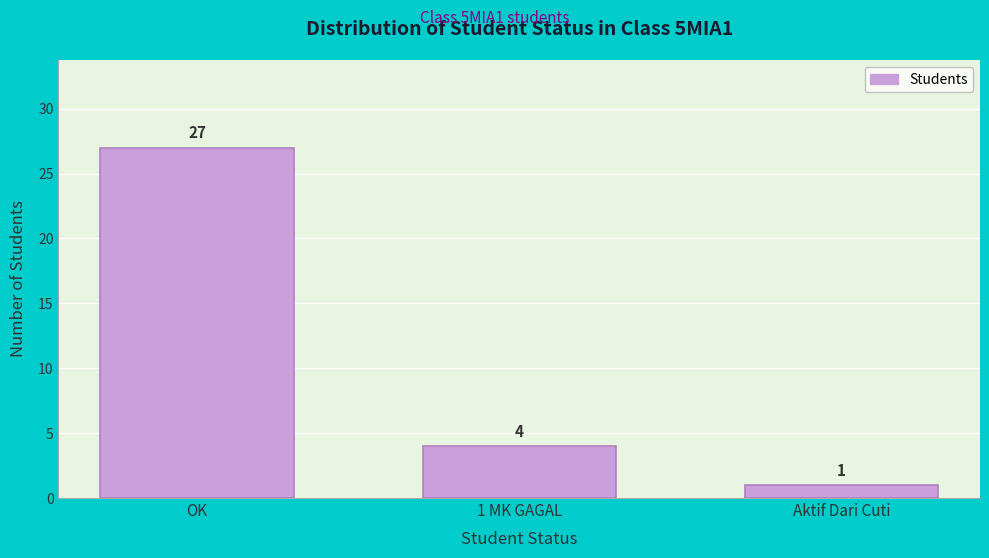

Reading left to right, what are all the values shown in this chart?

OK=27	1 MK GAGAL=4	Aktif Dari Cuti=1